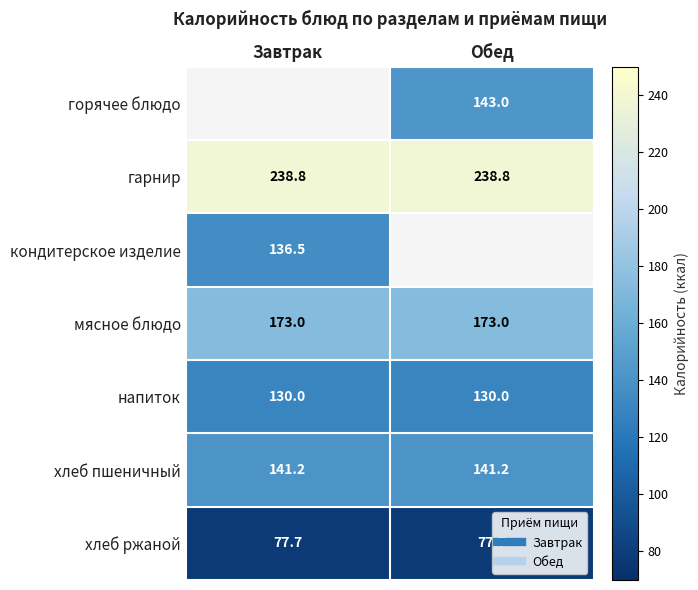

At which category is the sum across all series the highest?

Обед